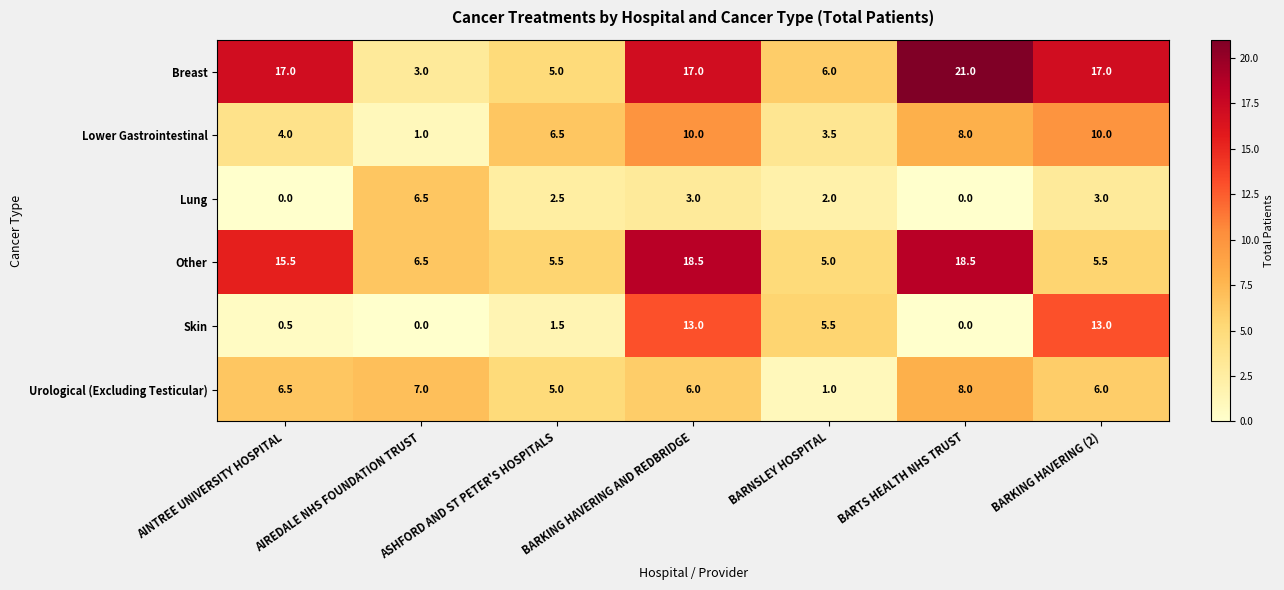

At which category does the chart reach its peak across all series?

BARTS HEALTH NHS TRUST